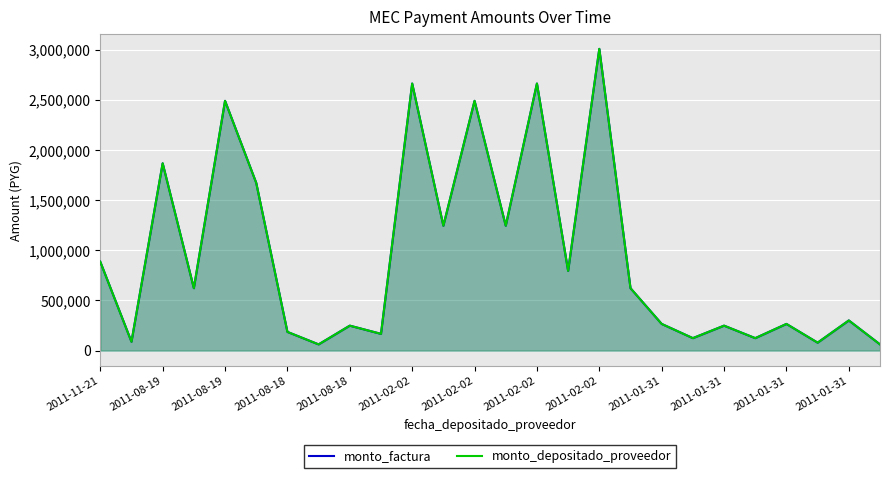

How many lines are shown in the chart?

2